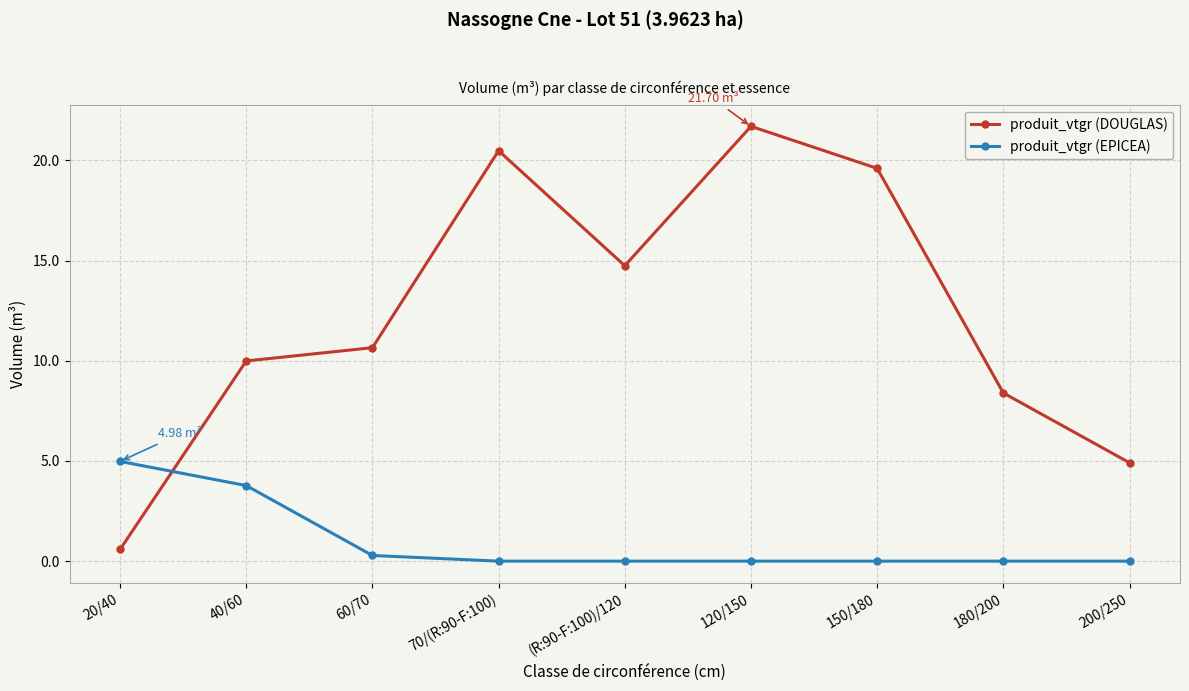

Which series has the largest total across all categories?

produit_vtgr (DOUGLAS)